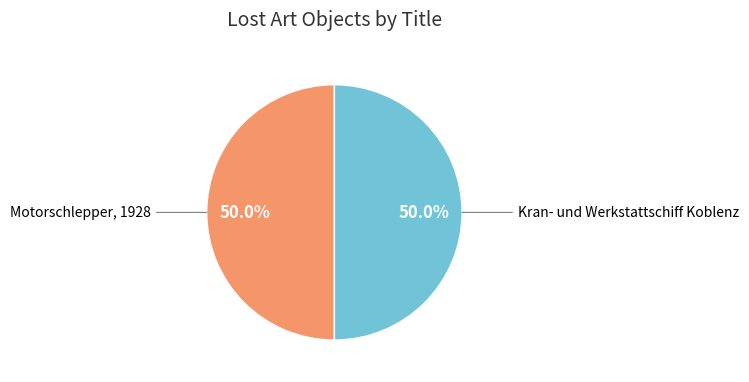

How many slices are in this pie chart?

2